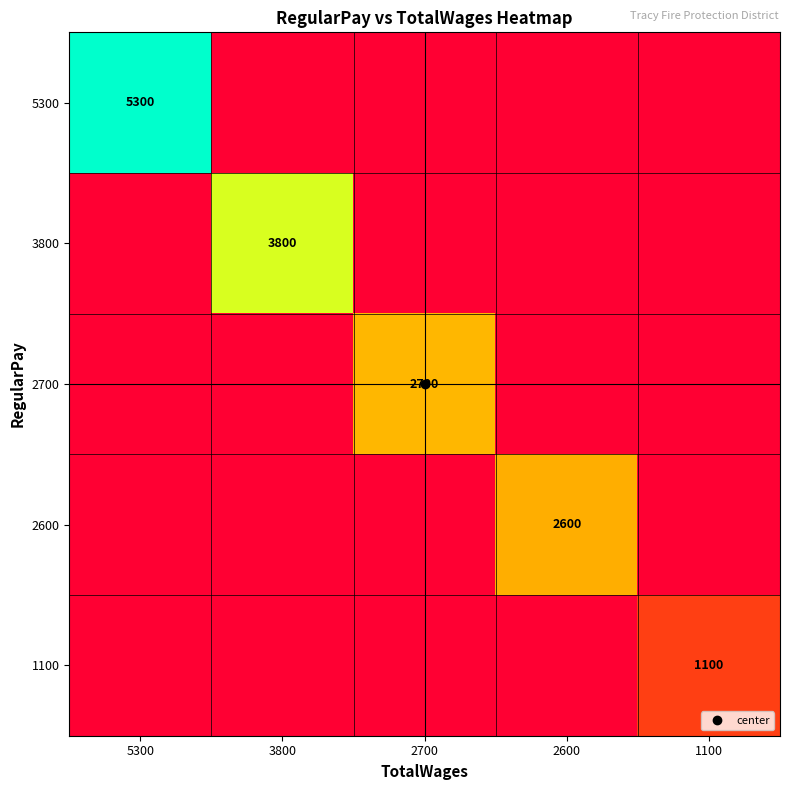

What is the difference between the highest and lowest values at 1100?

1100